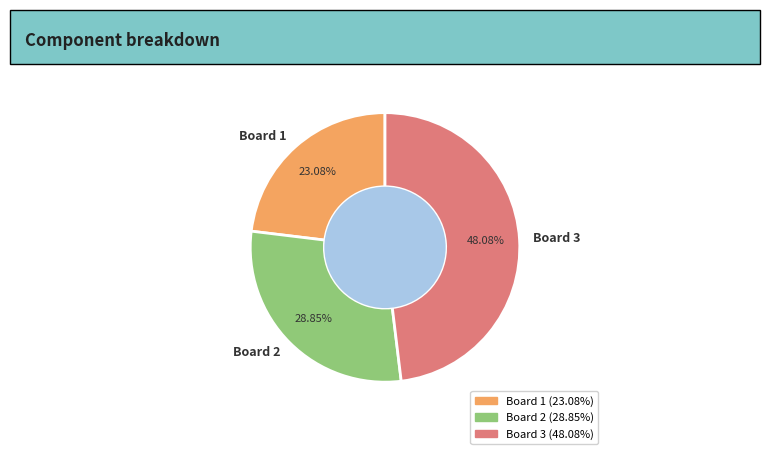

True or false: Board 1 accounts for 34% of the total.

False